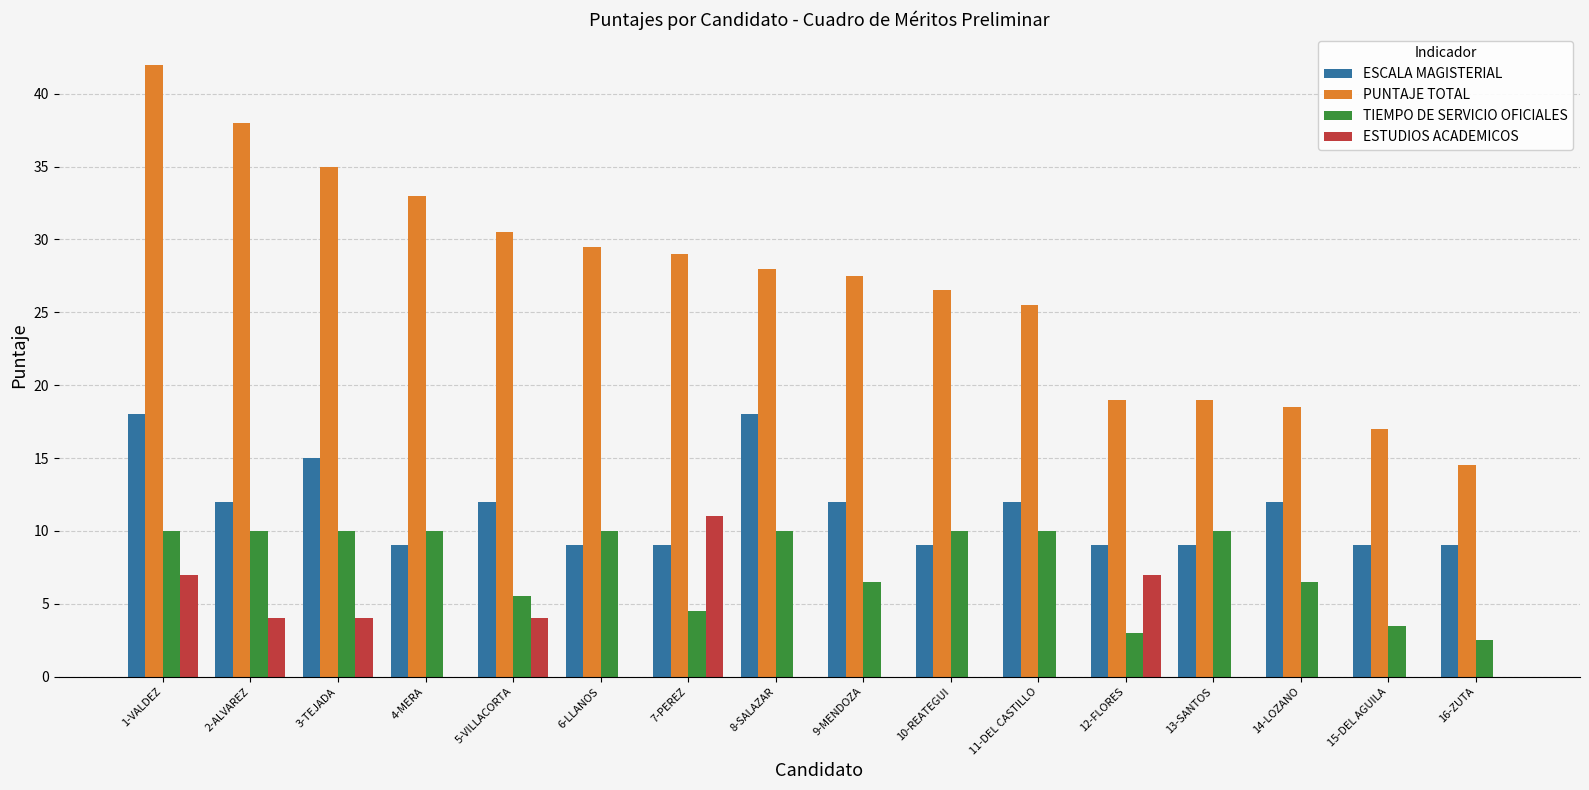

What is the total value across all series at 6-LLANOS?

48.5